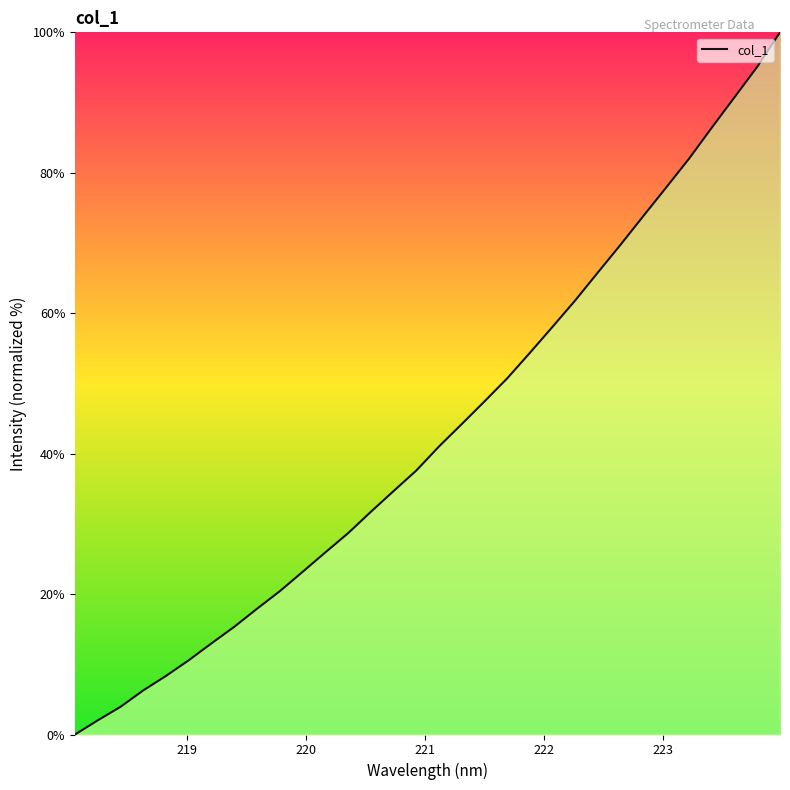

What is the greatest value displayed?

100.0